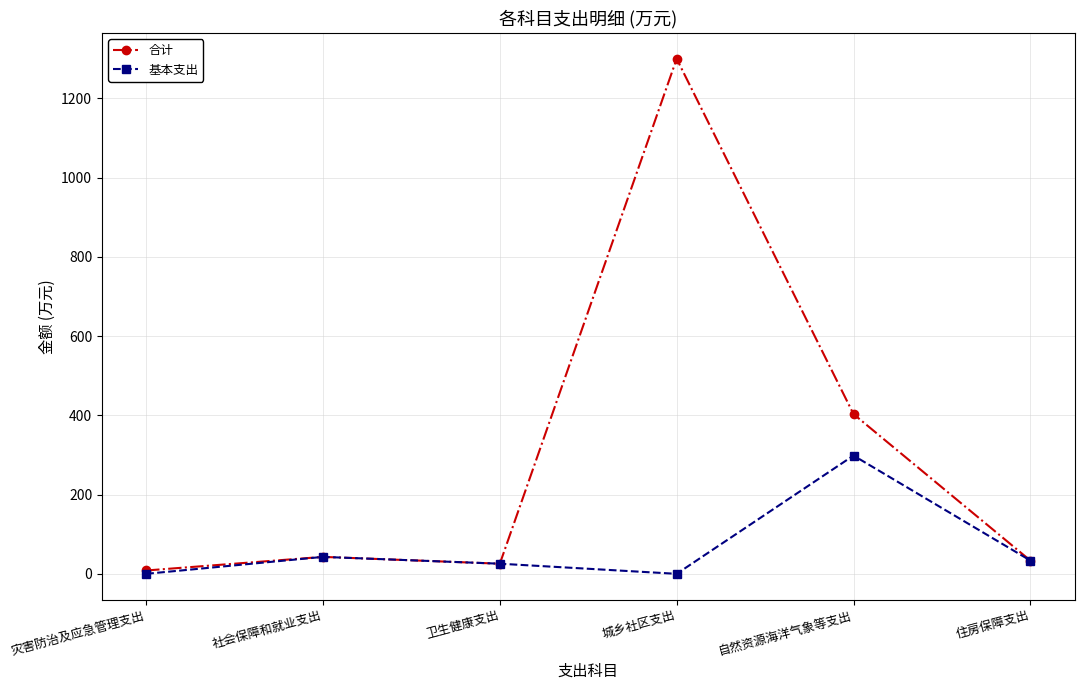

How many data points in 基本支出 are above 33?

3